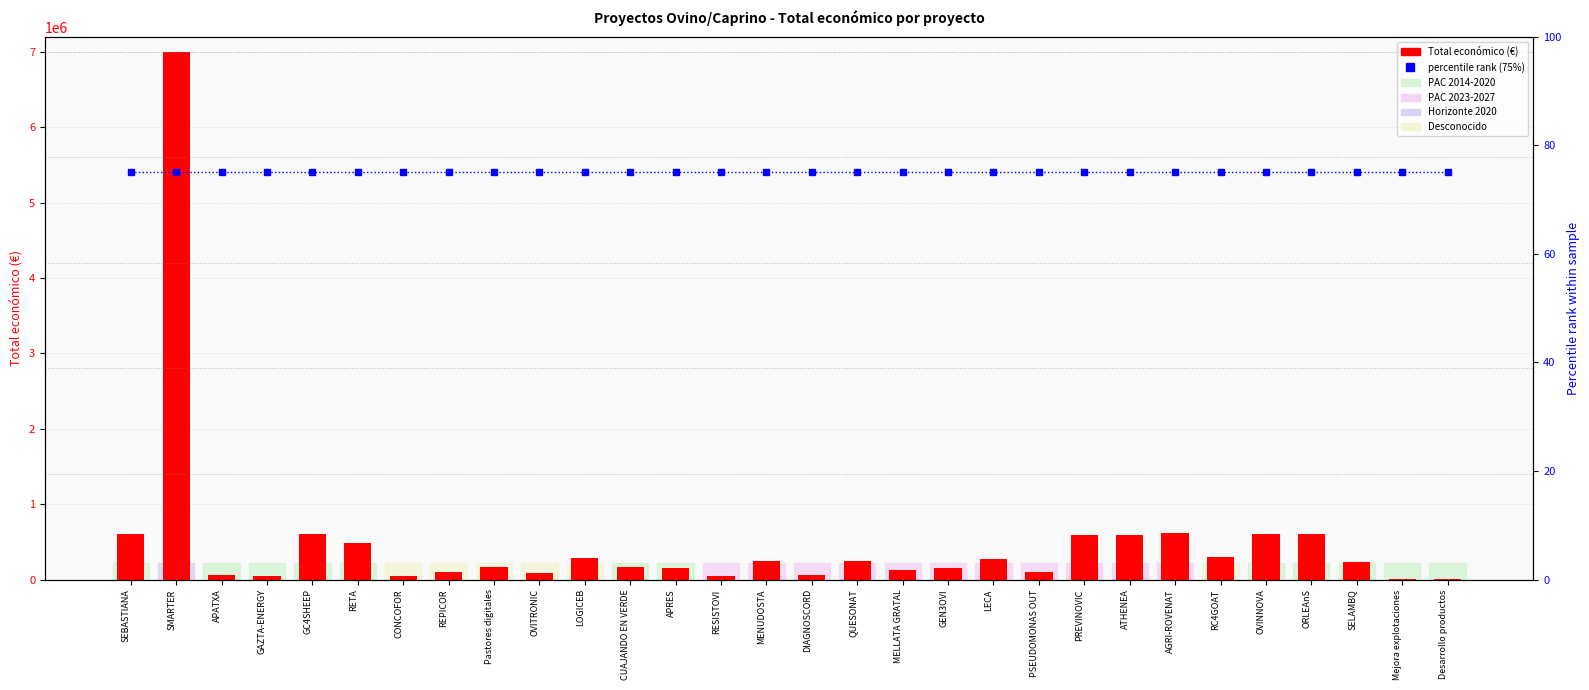

What is the label of the 4th bar from the left?

GAZTA-ENERGY